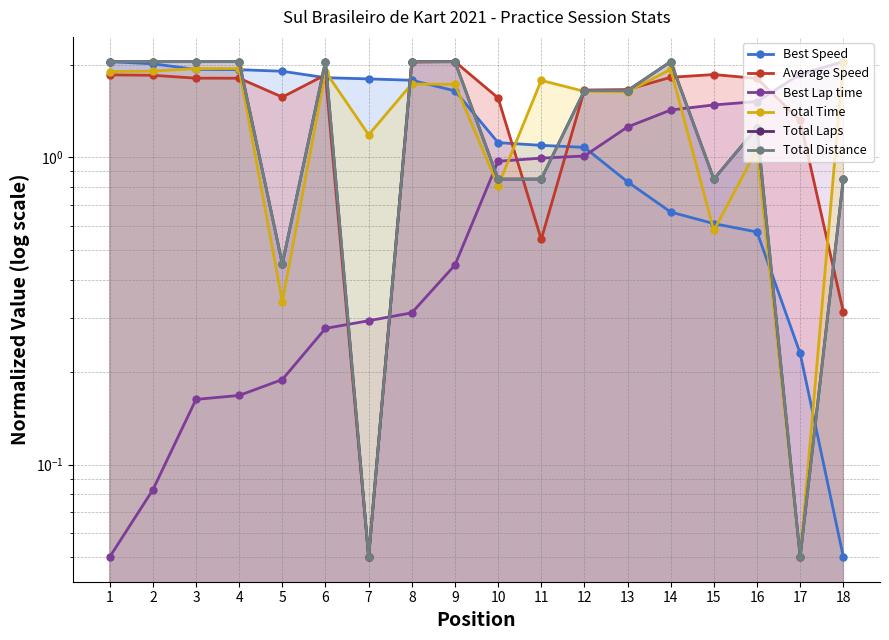

Reading left to right, what are all the values shown in this chart?

Best Speed: 1=2.0	2=2.0	3=1.9	4=1.9	5=1.9	6=1.8	7=1.8	8=1.8	9=1.6	10=1.1	11=1.1	12=1.1	13=0.8	14=0.7	15=0.6	16=0.6	17=0.2	18=0.1
Average Speed: 1=1.9	2=1.9	3=1.8	4=1.8	5=1.6	6=1.9	7=0.1	8=2.0	9=2.0	10=1.6	11=0.5	12=1.7	13=1.7	14=1.8	15=1.9	16=1.8	17=1.3	18=0.3
Best Lap time: 1=0.1	2=0.1	3=0.2	4=0.2	5=0.2	6=0.3	7=0.3	8=0.3	9=0.4	10=1.0	11=1.0	12=1.0	13=1.3	14=1.4	15=1.5	16=1.5	17=1.9	18=2.0
Total Time: 1=1.9	2=1.9	3=1.9	4=1.9	5=0.3	6=1.9	7=1.2	8=1.7	9=1.7	10=0.8	11=1.8	12=1.6	13=1.6	14=1.9	15=0.6	16=1.1	17=0.1	18=2.0
Total Laps: 1=2.0	2=2.0	3=2.0	4=2.0	5=0.5	6=2.0	7=0.1	8=2.0	9=2.0	10=0.9	11=0.9	12=1.7	13=1.7	14=2.0	15=0.9	16=1.2	17=0.1	18=0.9
Total Distance: 1=2.0	2=2.0	3=2.0	4=2.0	5=0.5	6=2.0	7=0.1	8=2.0	9=2.0	10=0.9	11=0.9	12=1.7	13=1.7	14=2.0	15=0.9	16=1.2	17=0.1	18=0.9